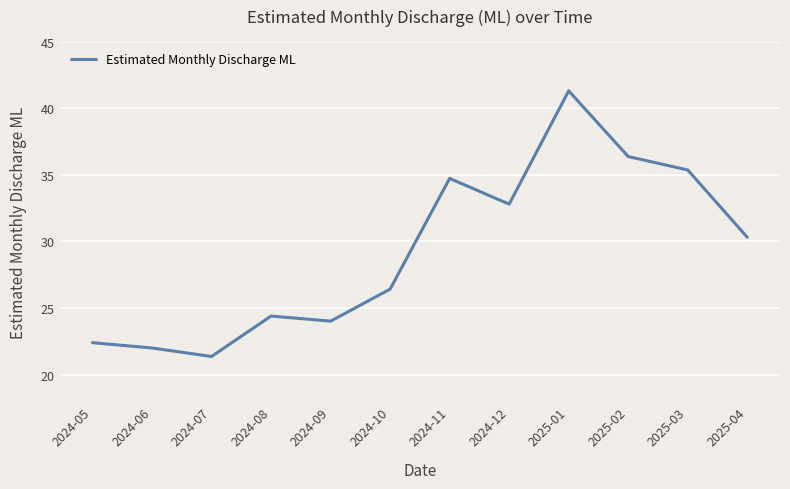

Does the chart display data point markers on the line(s)?

No